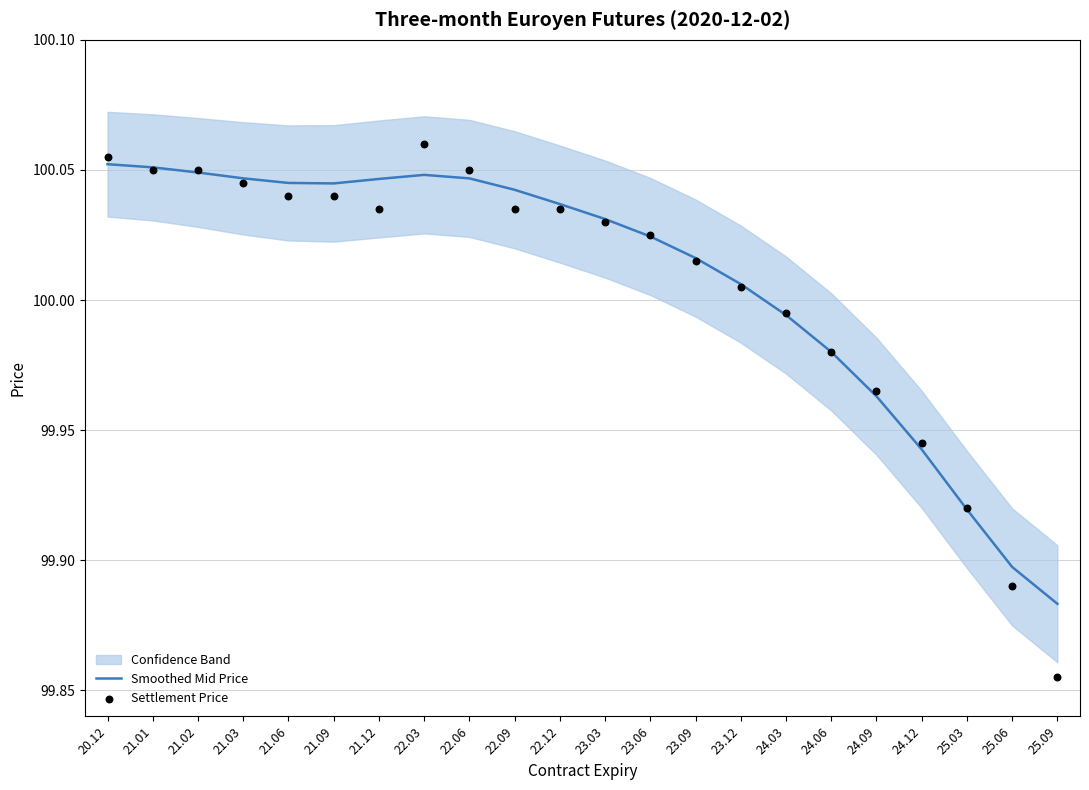

At which category is the sum across all series the highest?

22.03